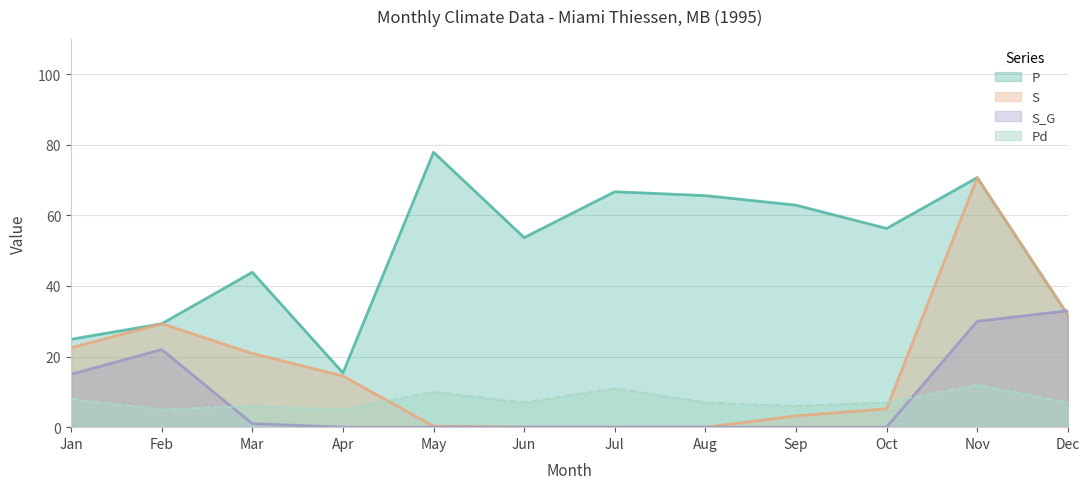

What is the difference between the highest and lowest values at Oct?

56.3